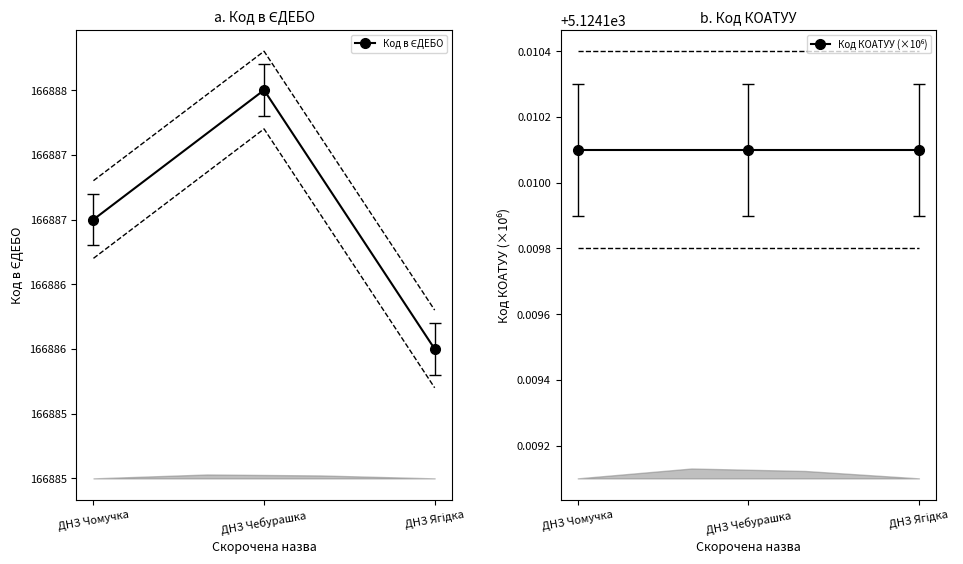

What is the maximum value for Код КОАТУУ (×10⁶)?

5124.1